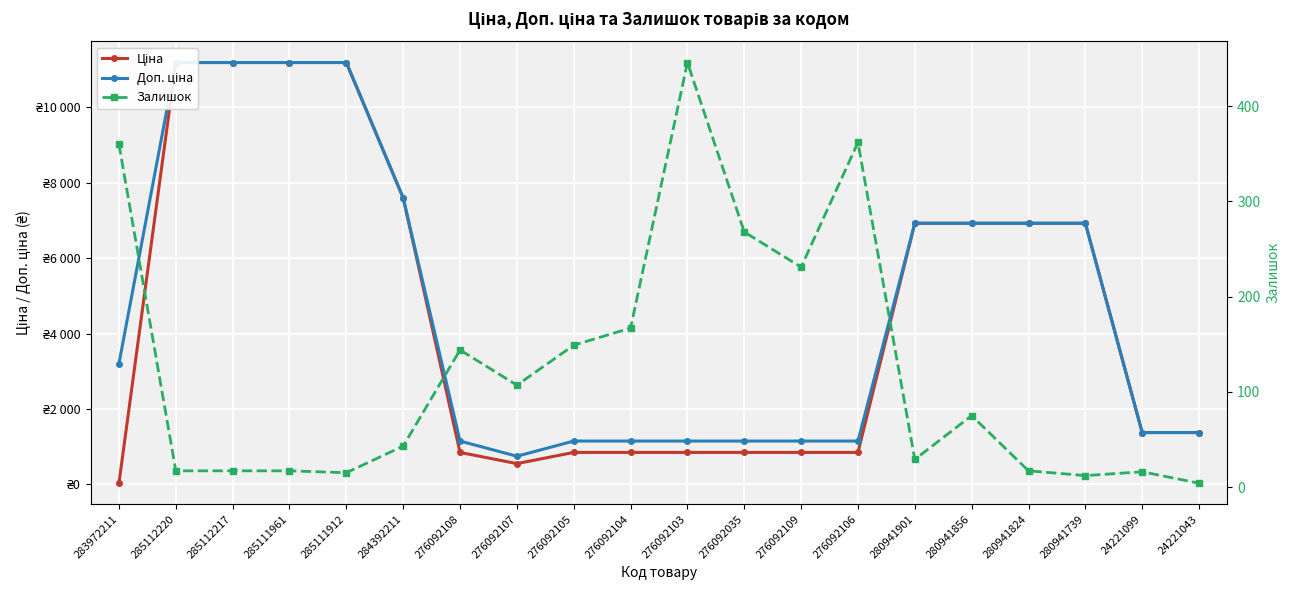

True or false: Ціна and Доп. ціна cross at least once.

False